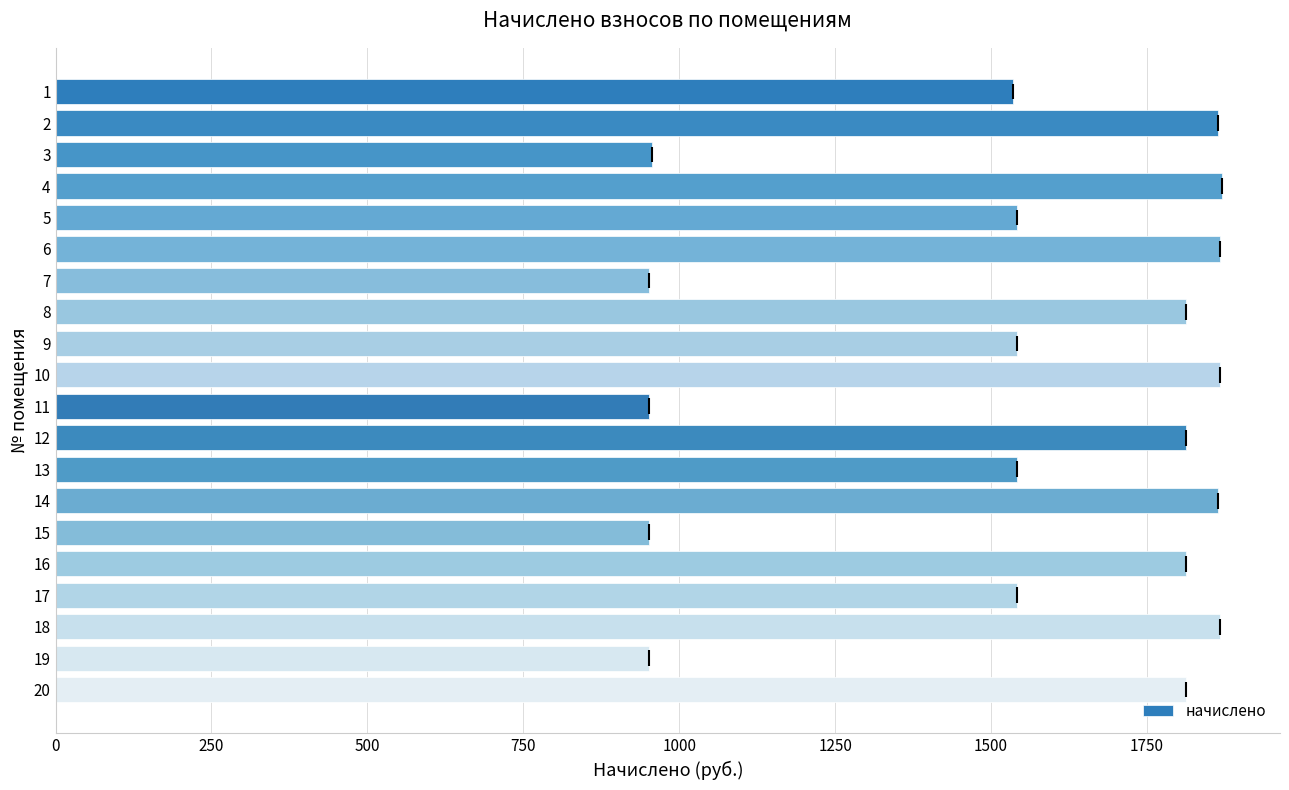

How many values are below 1812?

10